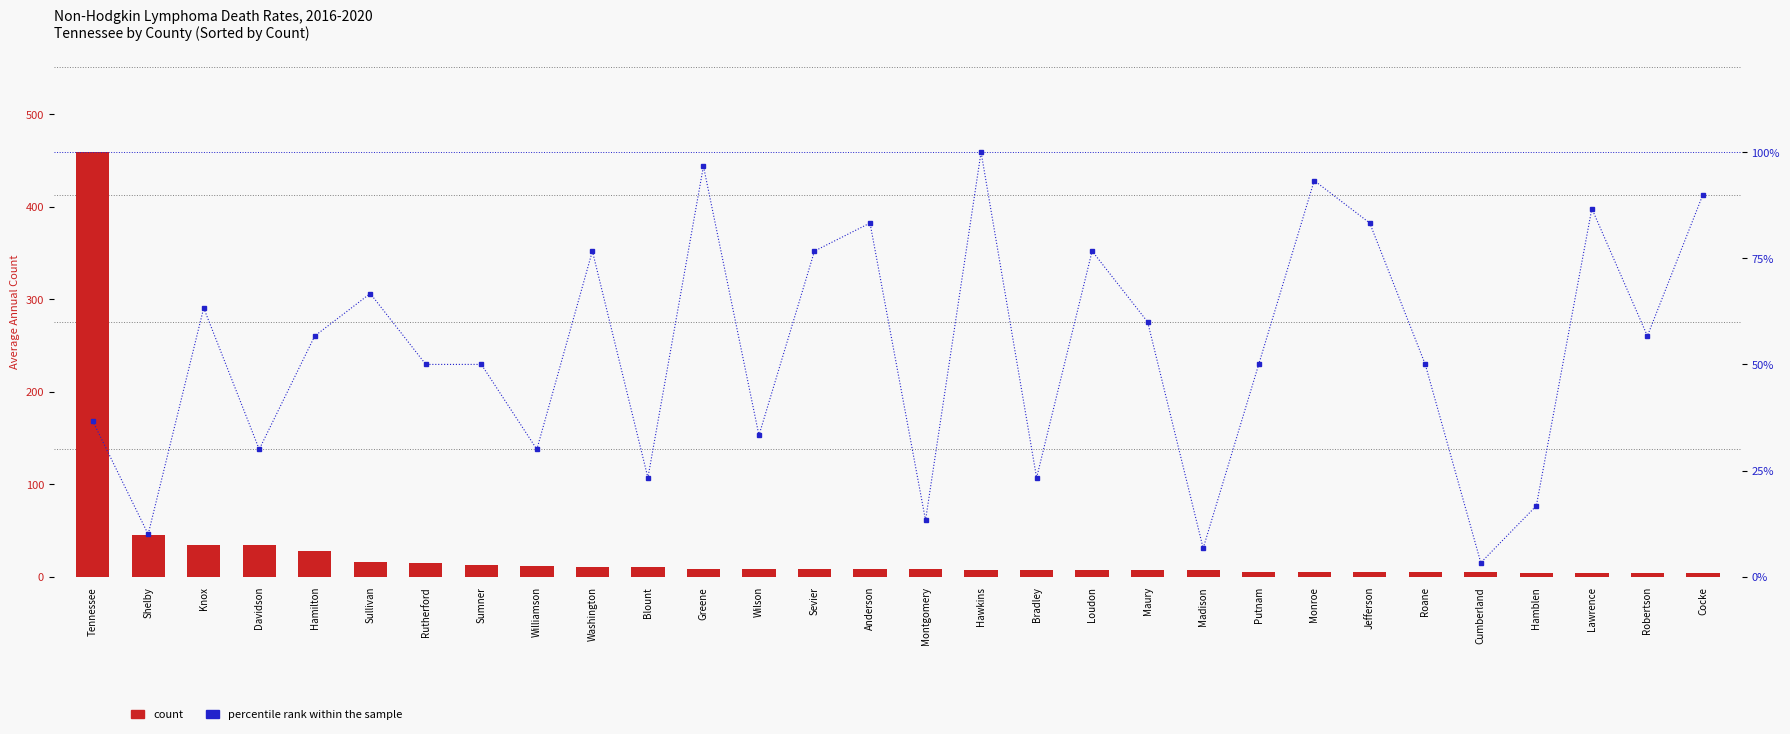

At Montgomery, list the series in order from largest to smallest.

percentile rank within the sample, count